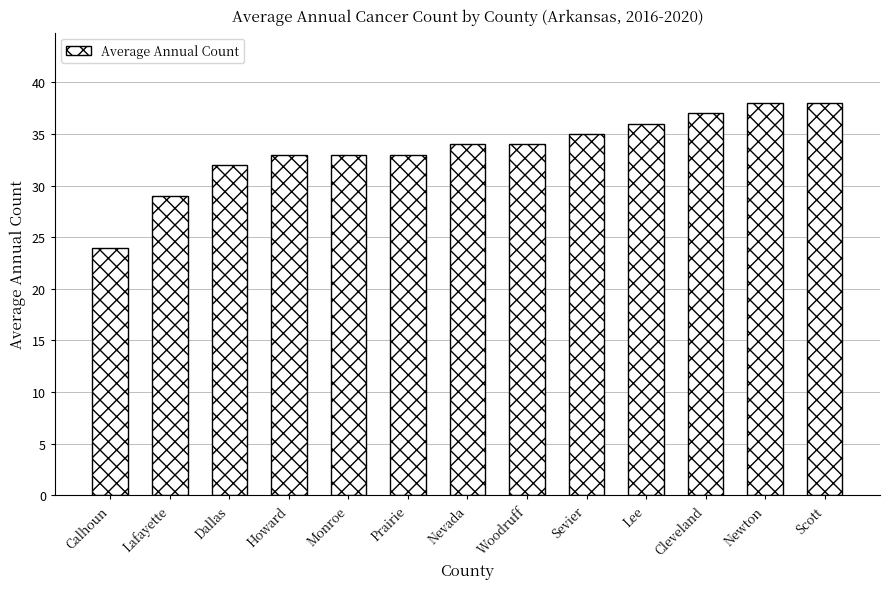

What is the smallest value displayed?

24